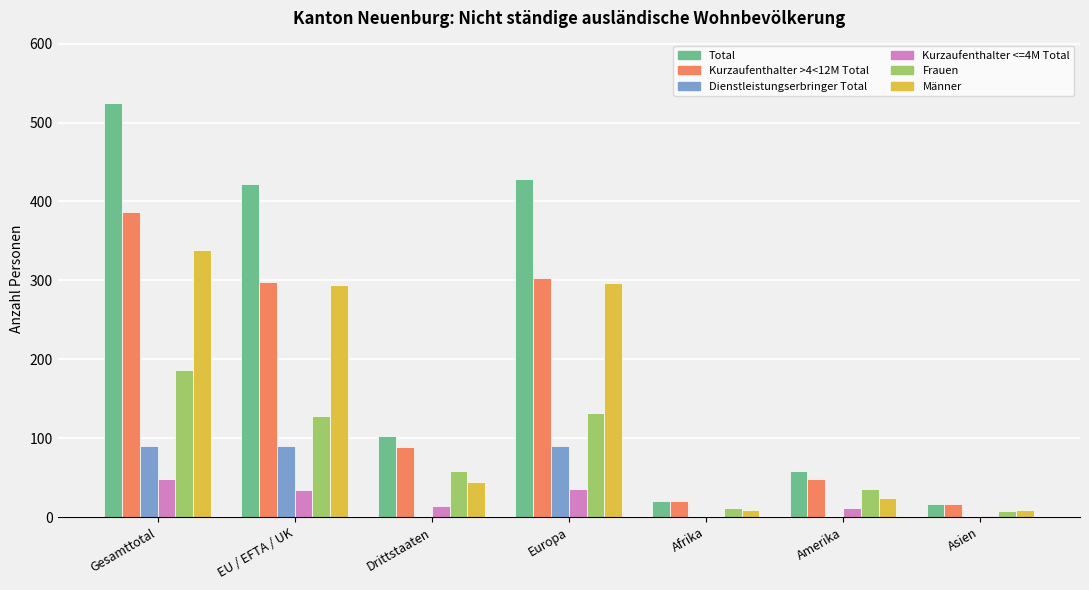

Are the bars grouped side by side (vs. stacked)?

Yes